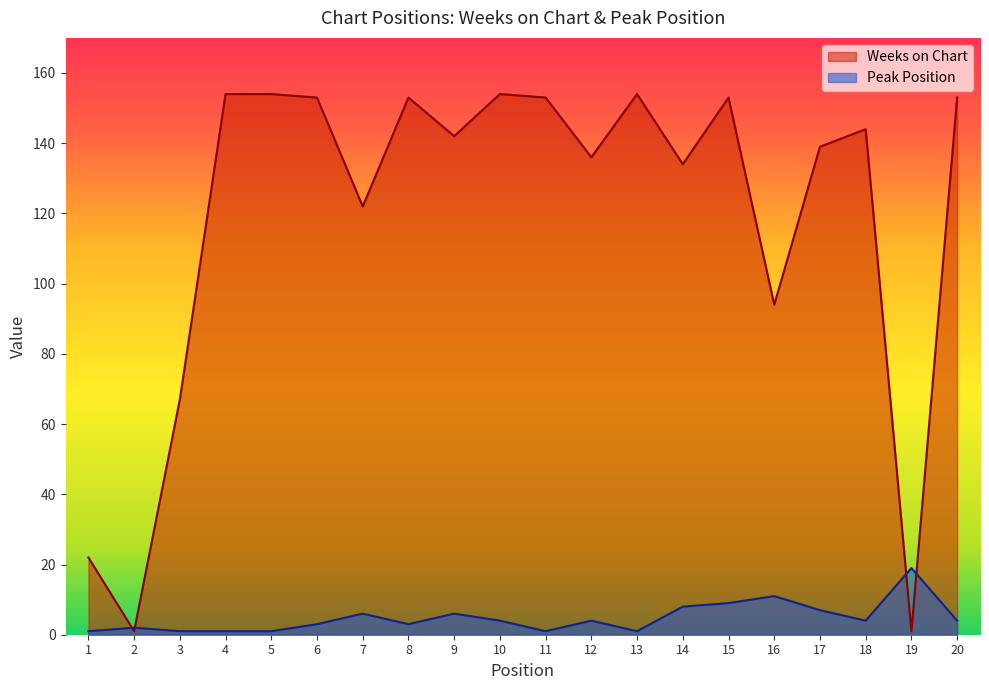

What is the average value of the Peak Position series?

5